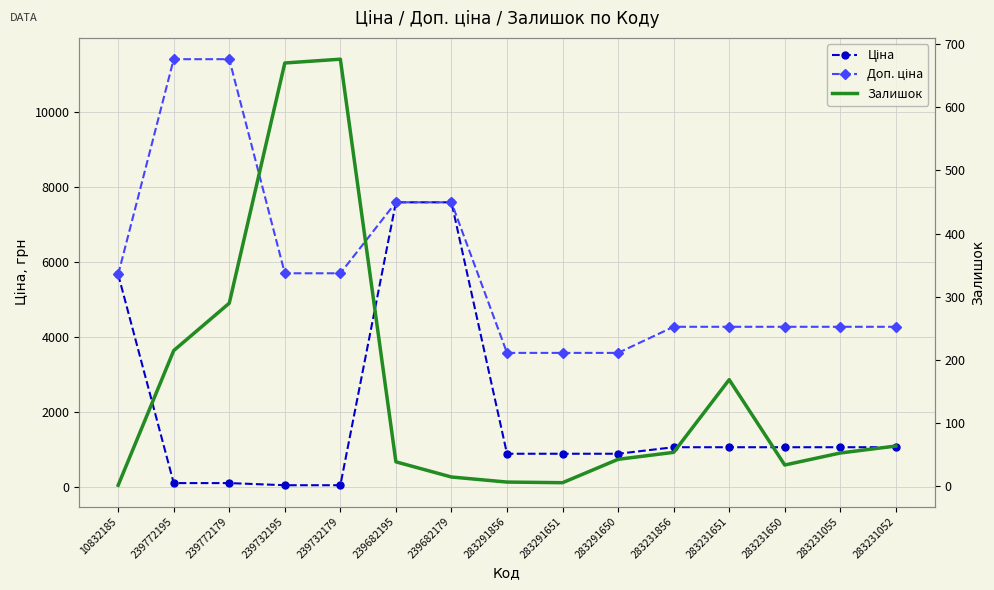

True or false: Ціна and Доп. ціна cross at least once.

False